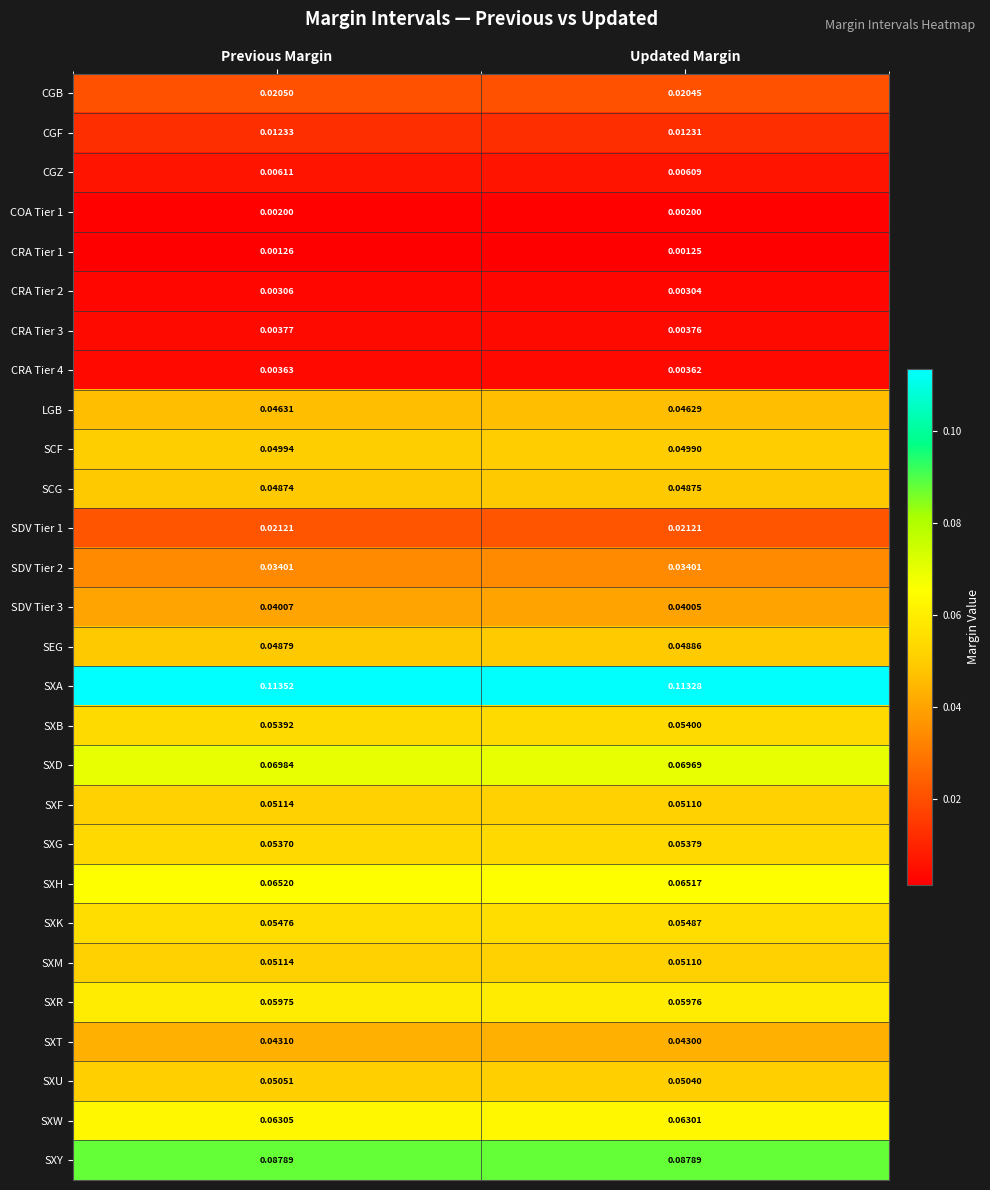

Where is SCF nearest to the value 0?

Updated Margin